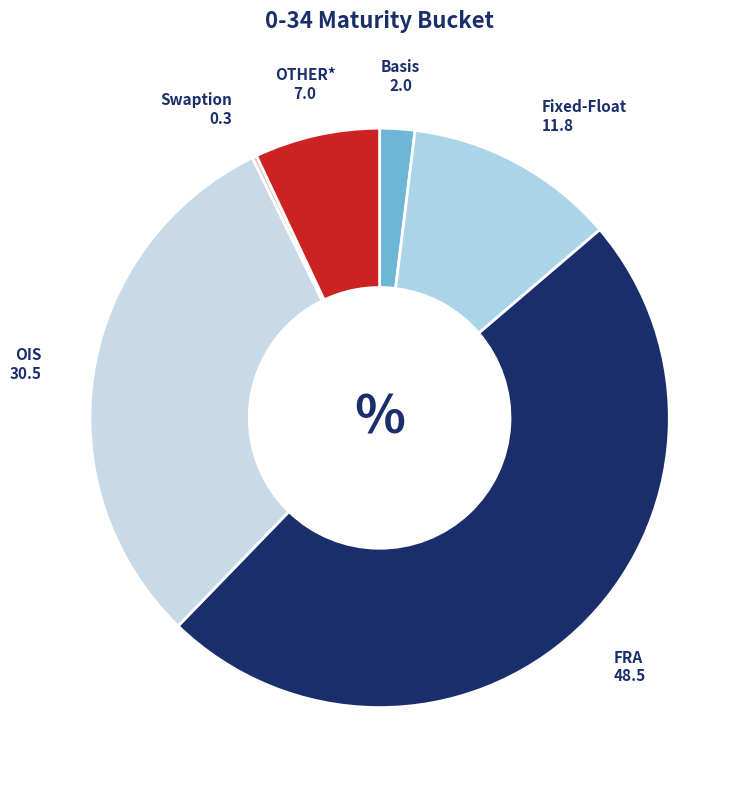

Does OTHER* account for over 50% of the chart?

No